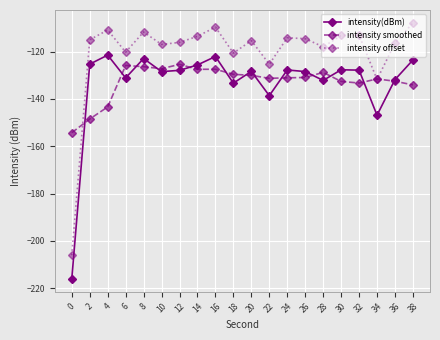

True or false: intensity smoothed has a value of -46.4 at 0.

False